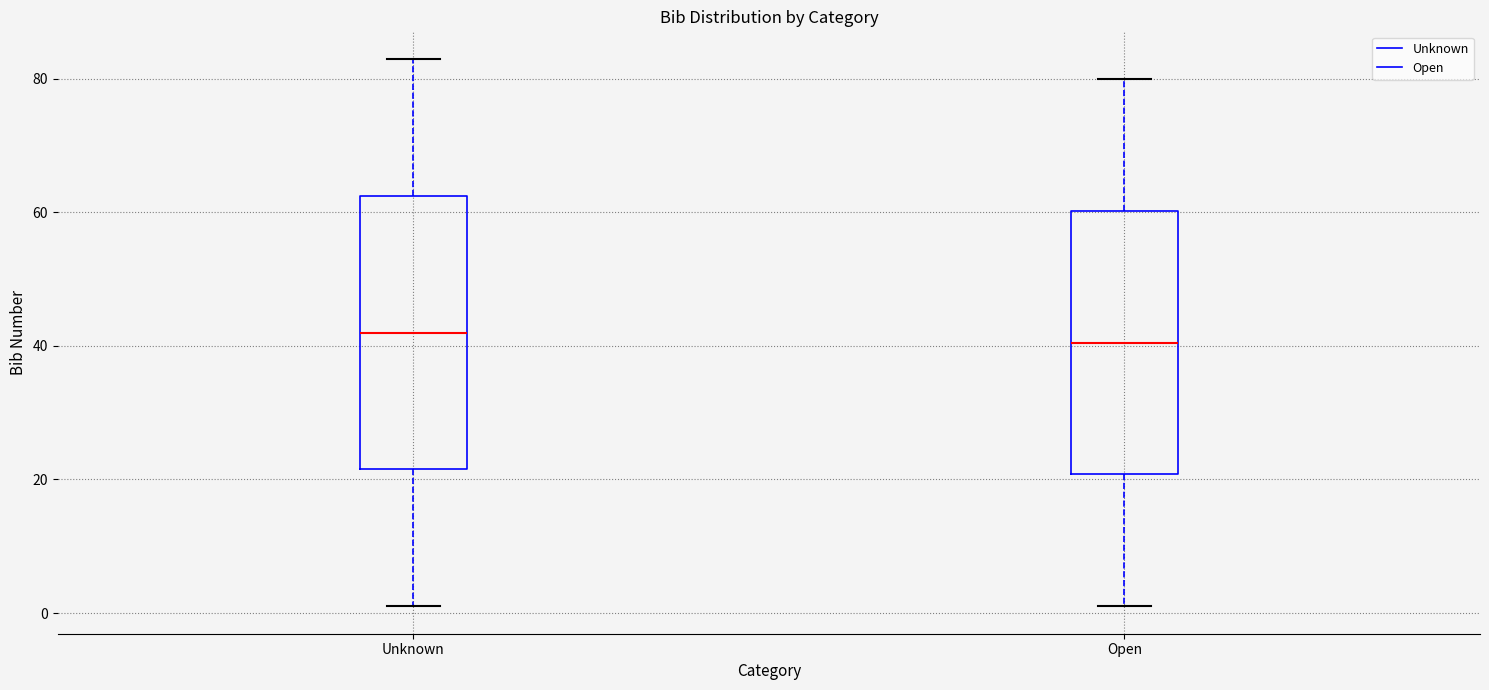

Where is the lower edge of the box for Unknown on the y-axis? The values are not printed on the chart, so give them approximately, as read against the axis.

22